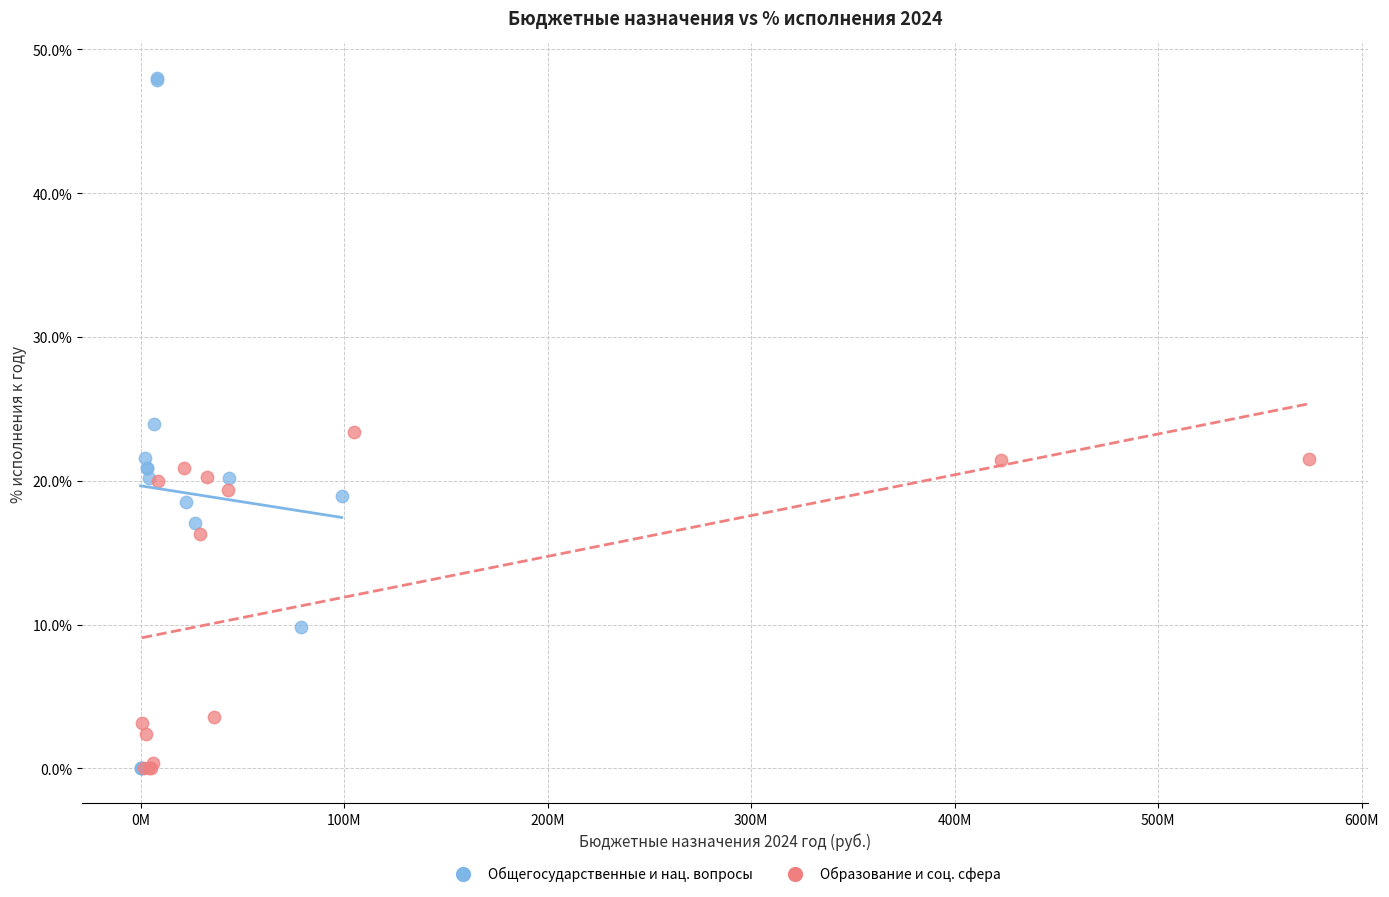

What are all the series names shown in the legend?

Общегосударственные и нац. вопросы, Образование и соц. сфера